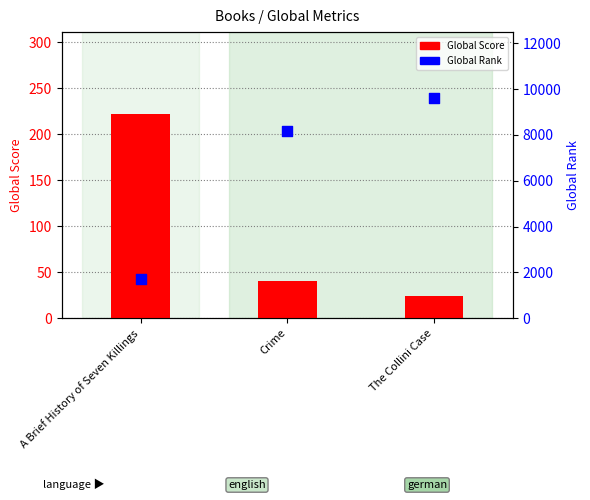

Which series reaches the minimum Y coordinate?

Global Score